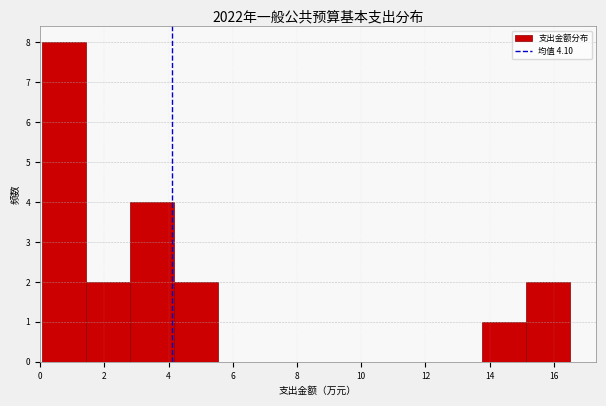

How tall is the bar that spans 4.2 to 5.6 on the x-axis? Neither the bar edges nor the heights are printed on the chart, so give them approximately, as read against the axes.

2